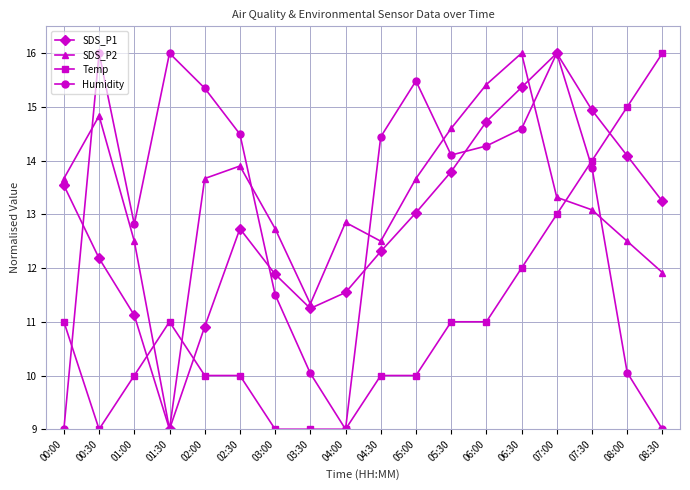

In SDS_P1, how many points are lower than both neighbors (excluding endpoints)?

2